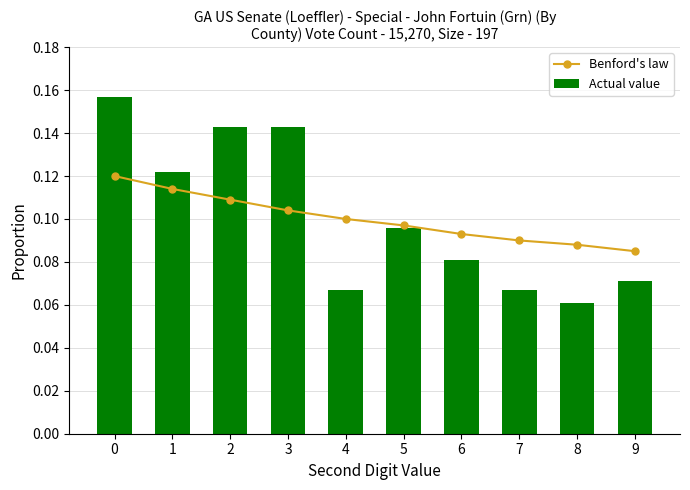

Where is Actual value nearest to the value 0?

8